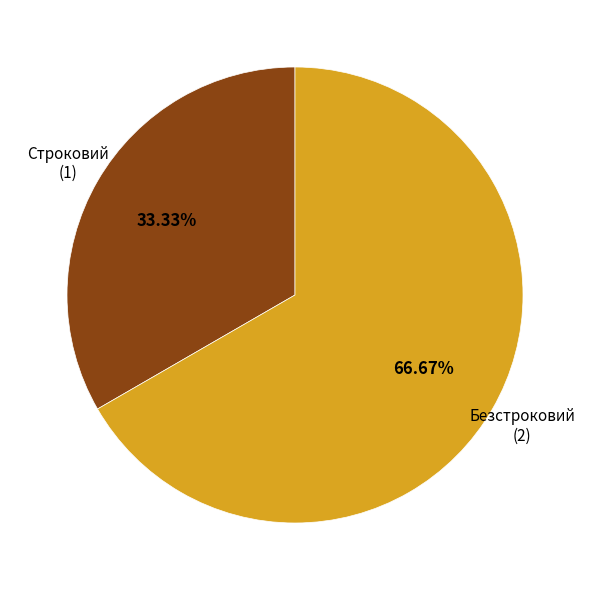

What percentage do Безстроковий and Строковий together represent?

100.0%